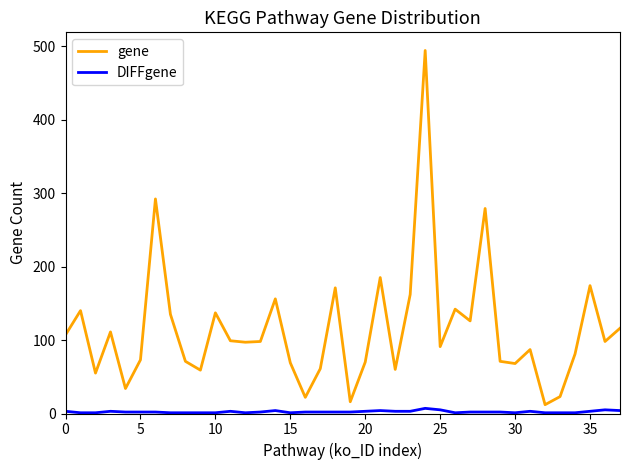

What is the sum of all DIFFgene values?

88